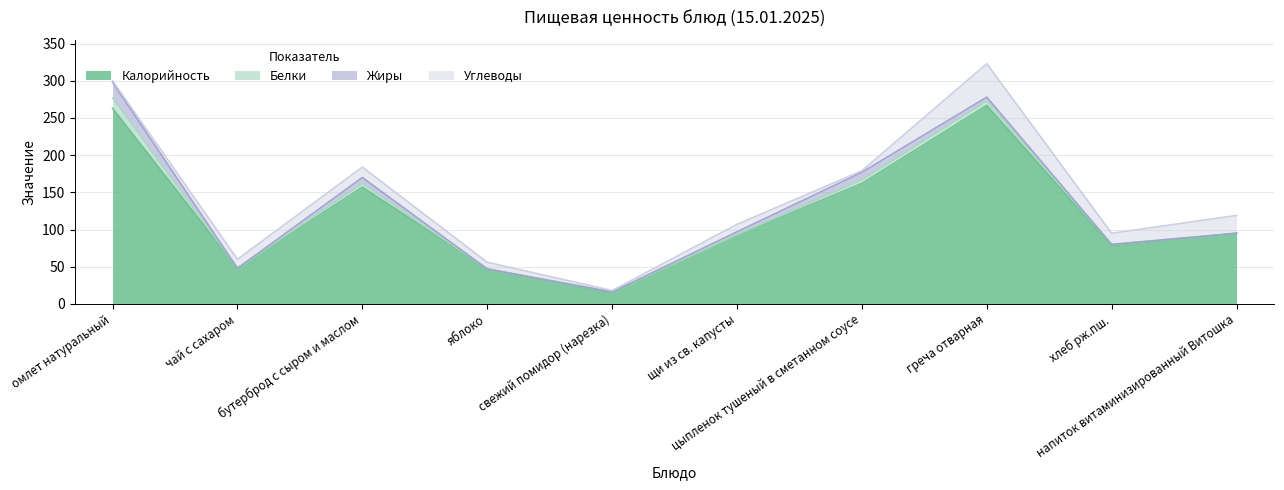

What is the greatest value displayed?

267